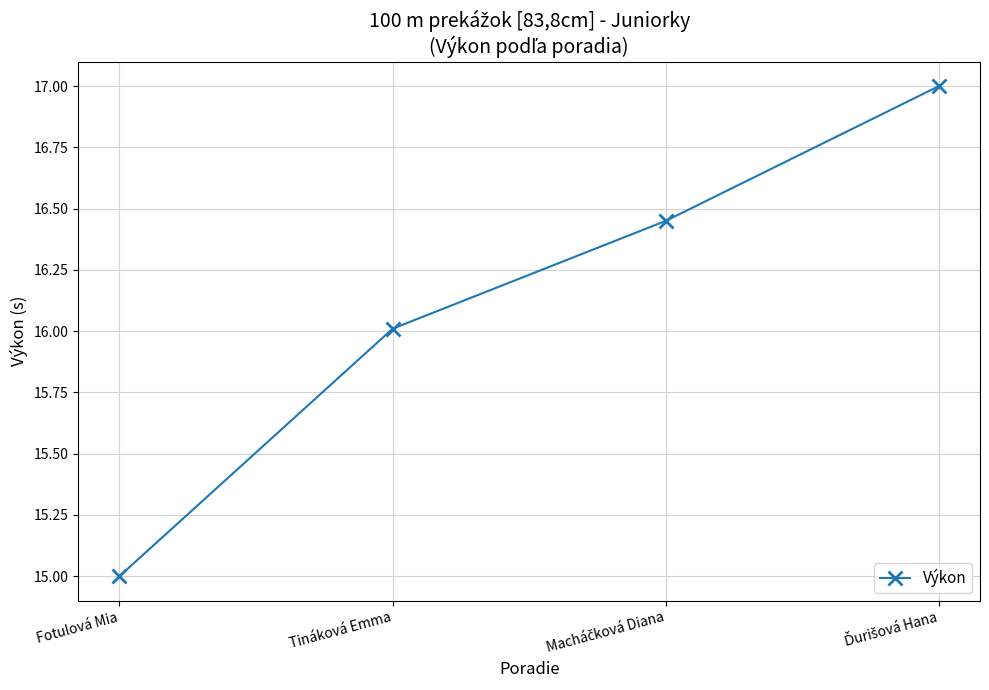

What is the greatest value displayed?

17.0